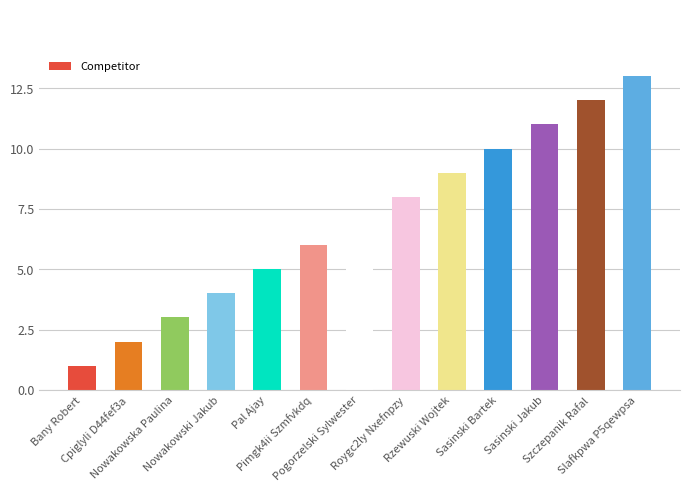

Is it true that the value at Nowakowski Jakub is 4?

True